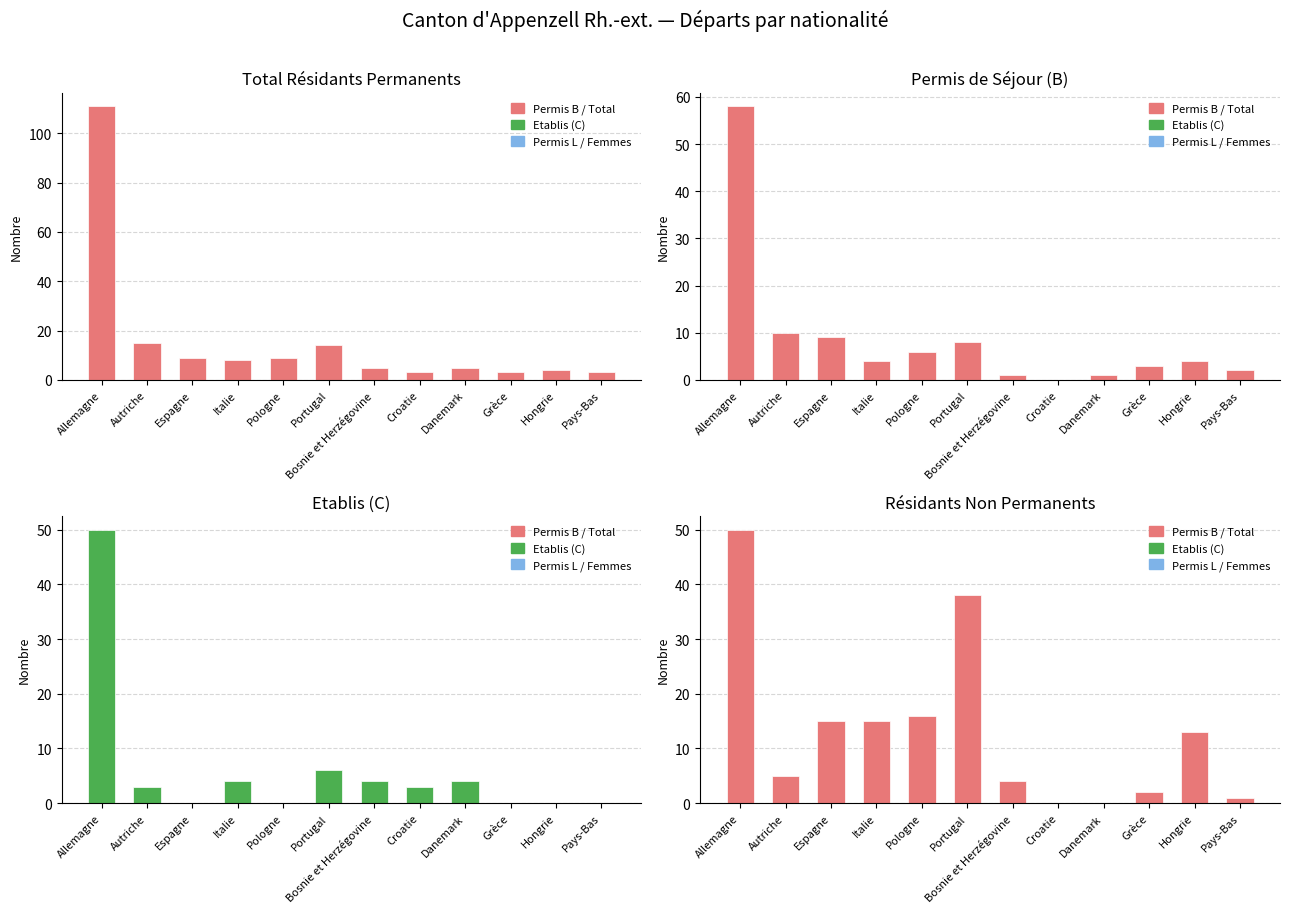

Rank the series by their maximum value, from lowest to highest.

Etablis C, Non perm., Permis B, Total (Perm.)